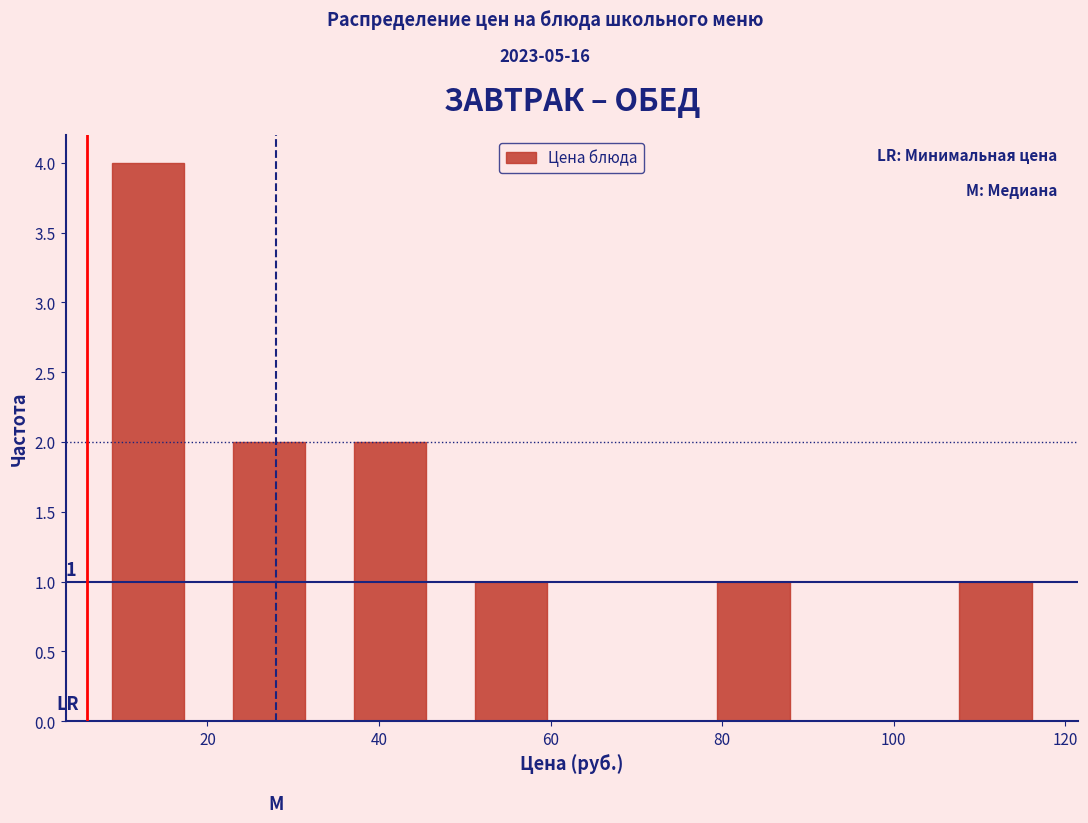

Which range on the x-axis has the tallest bar?

6 to 20